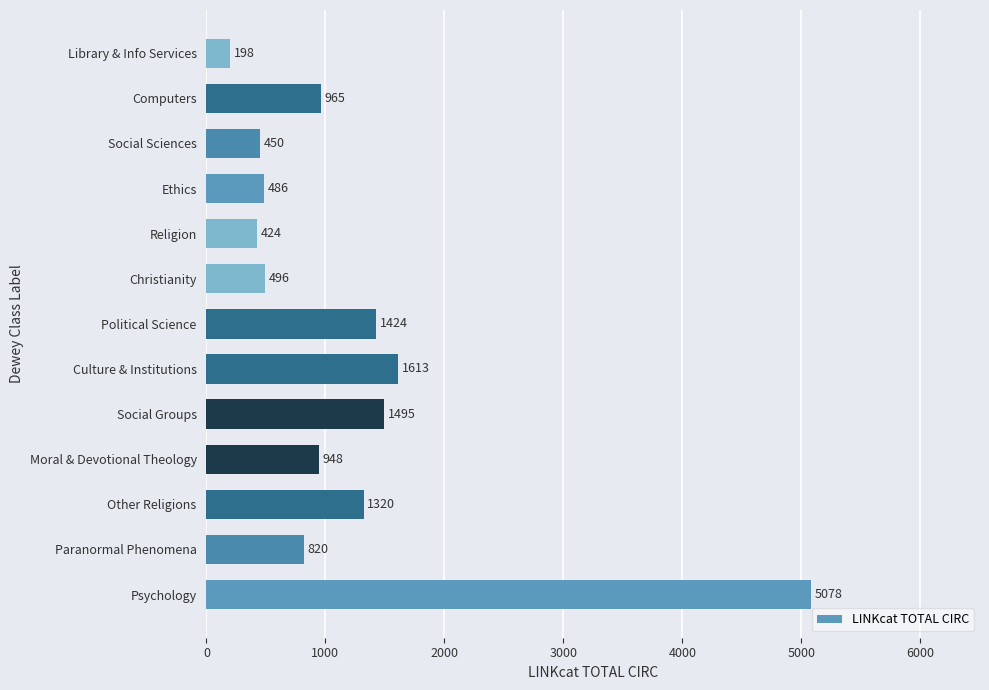

Is it true that the value at Social Groups is 2306?

False